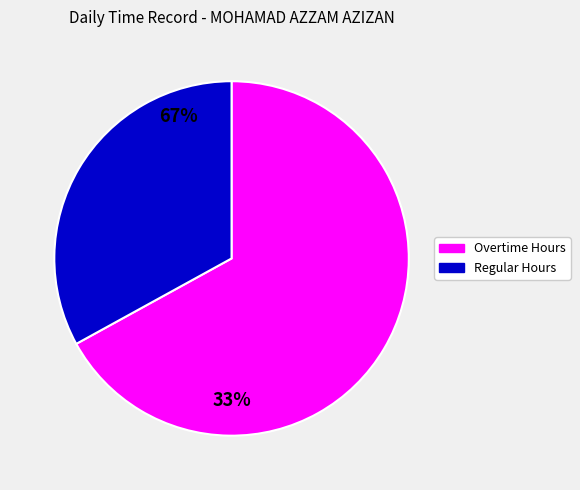

How many segments does this pie chart have?

2